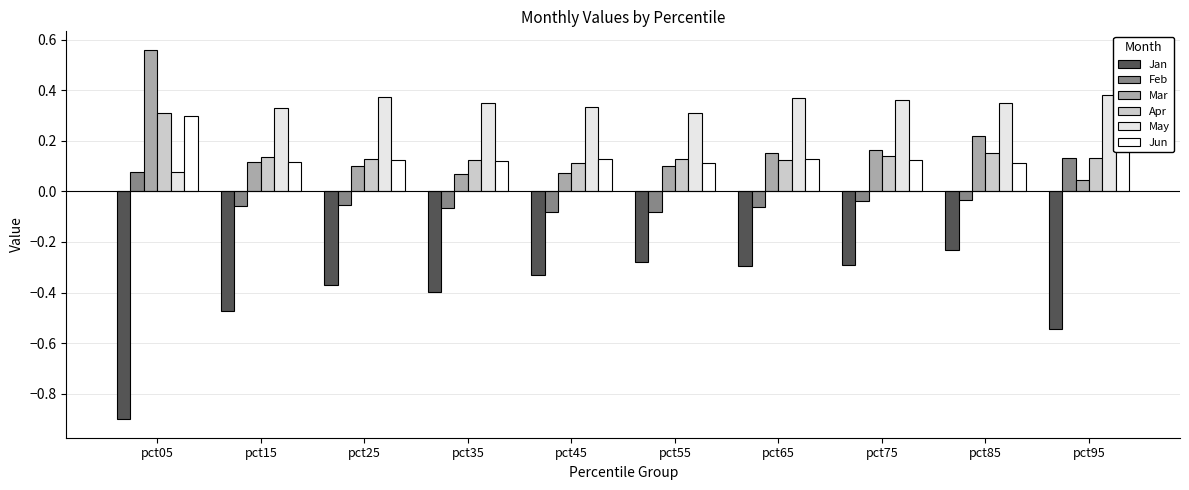

What is the difference between the maximum and minimum values in the Mar series?

0.5